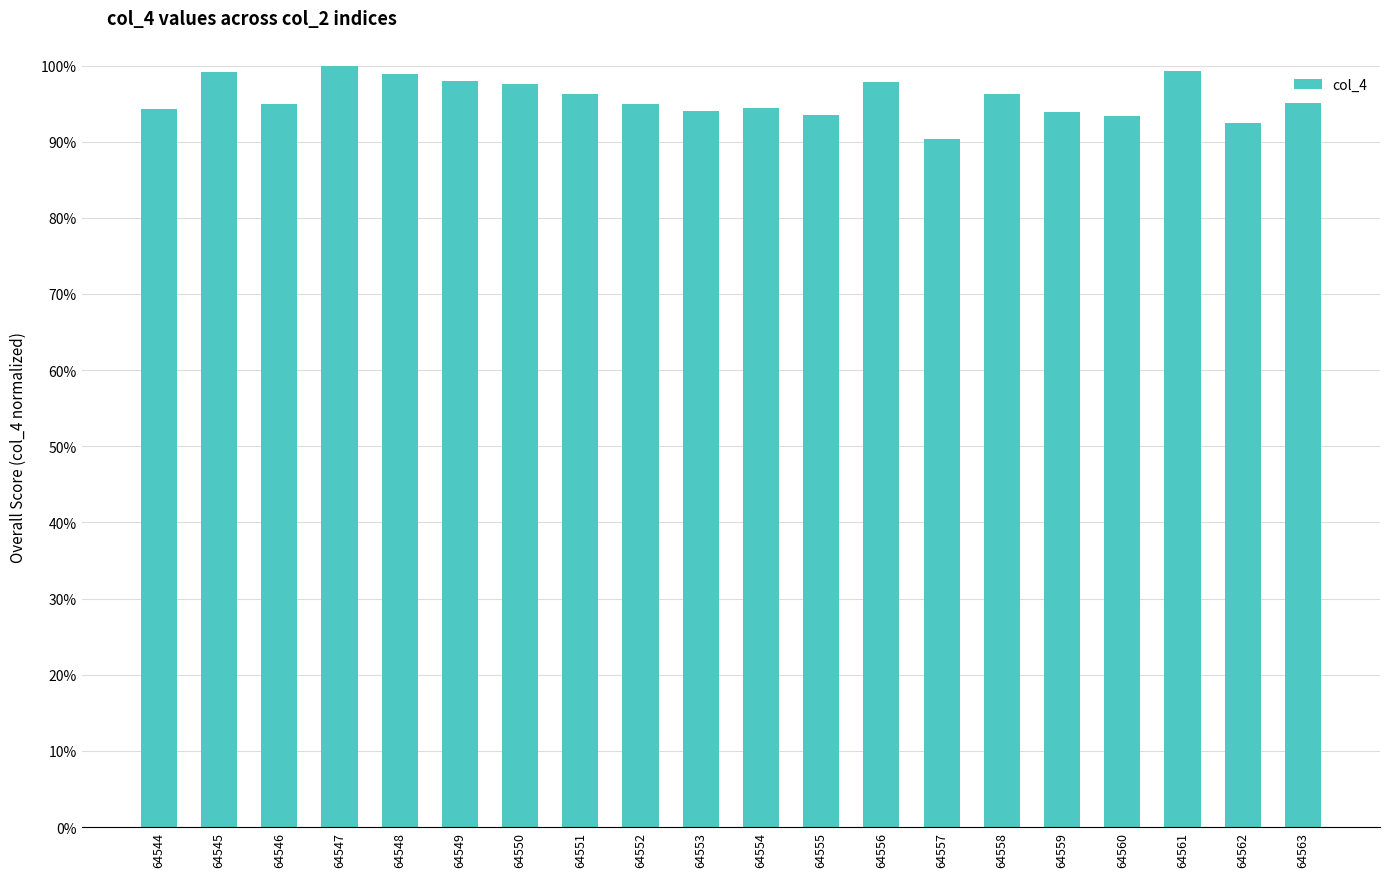

Are the bars horizontal?

No